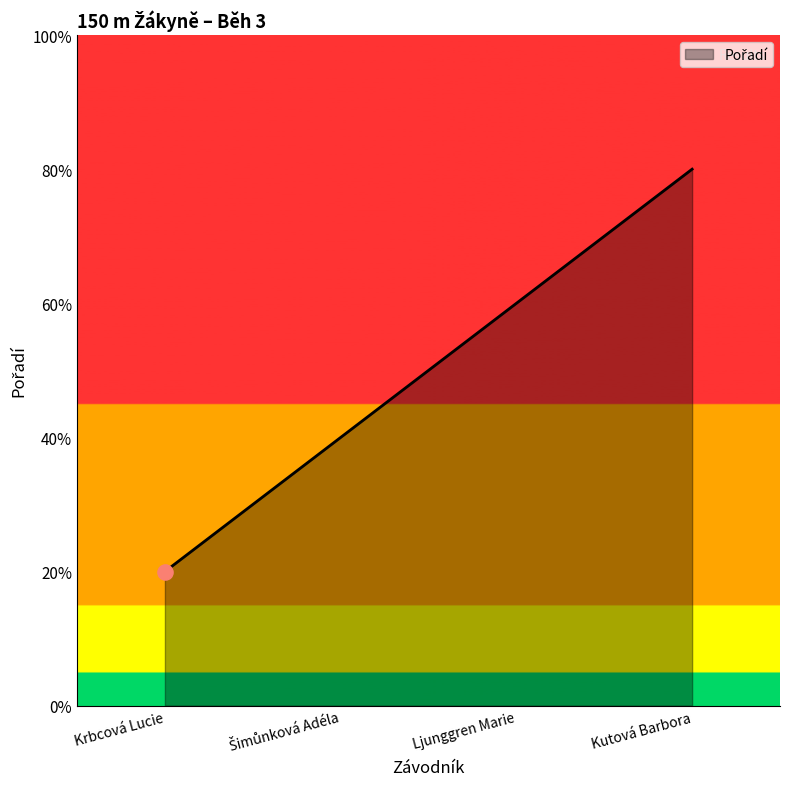

Which has a higher value, Krbcová Lucie or Ljunggren Marie?

Ljunggren Marie